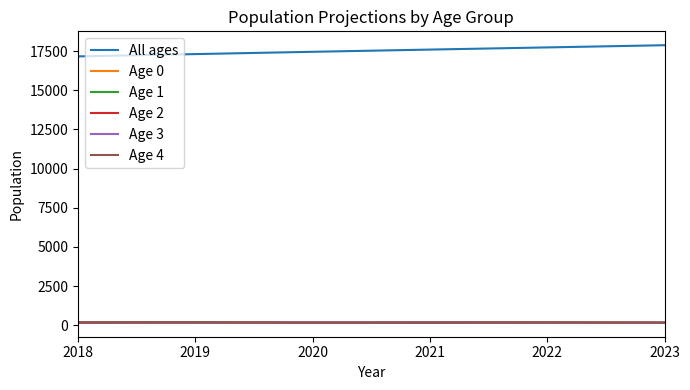

What is the sum of all Age 2 values?

982.9